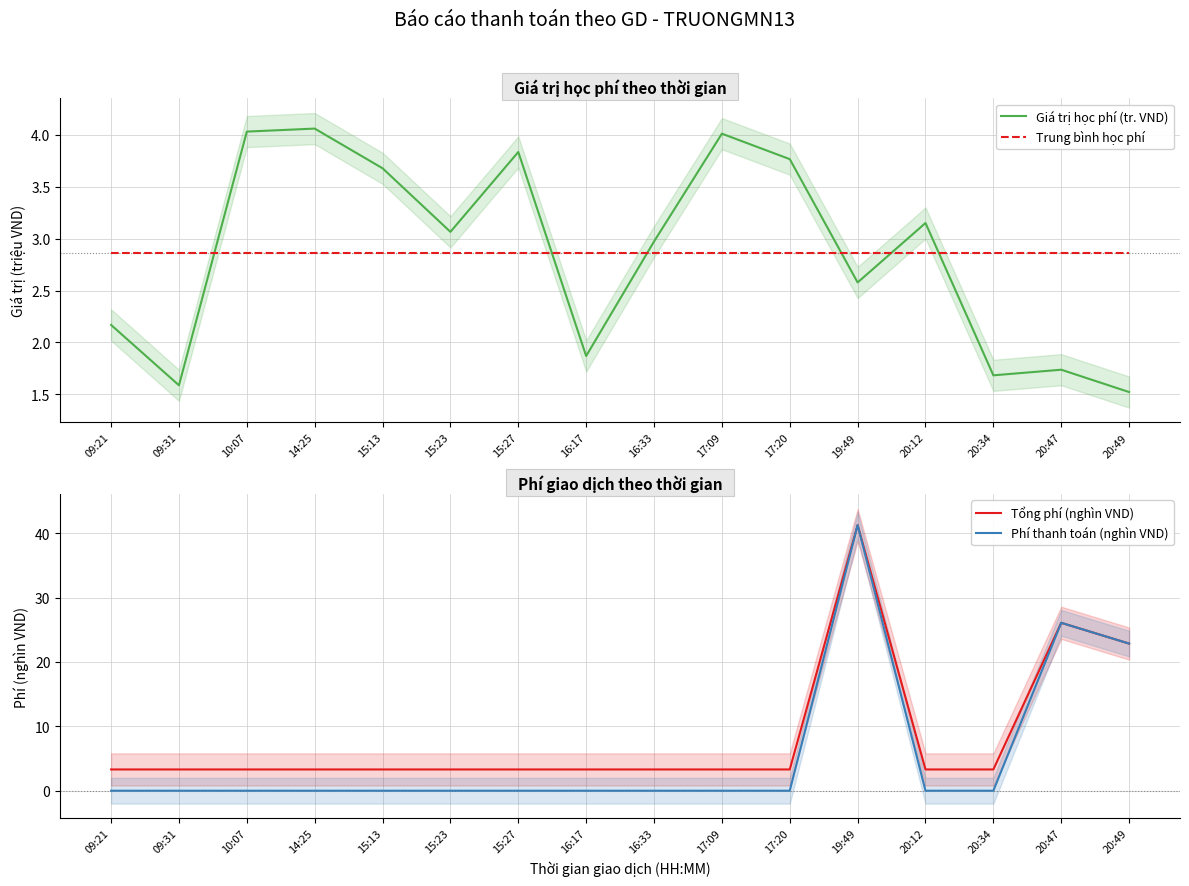

Where do Trung bình học phí and Phí thanh toán (nghìn VND) first cross each other?

17:20 and 19:49